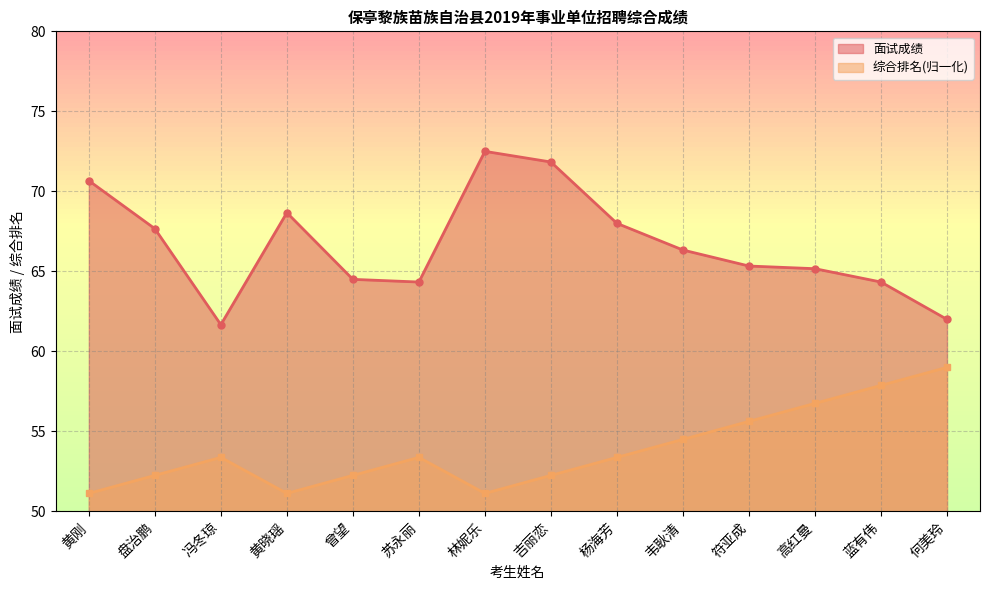

True or false: 综合排名参考 and 面试成绩 cross at least once.

False